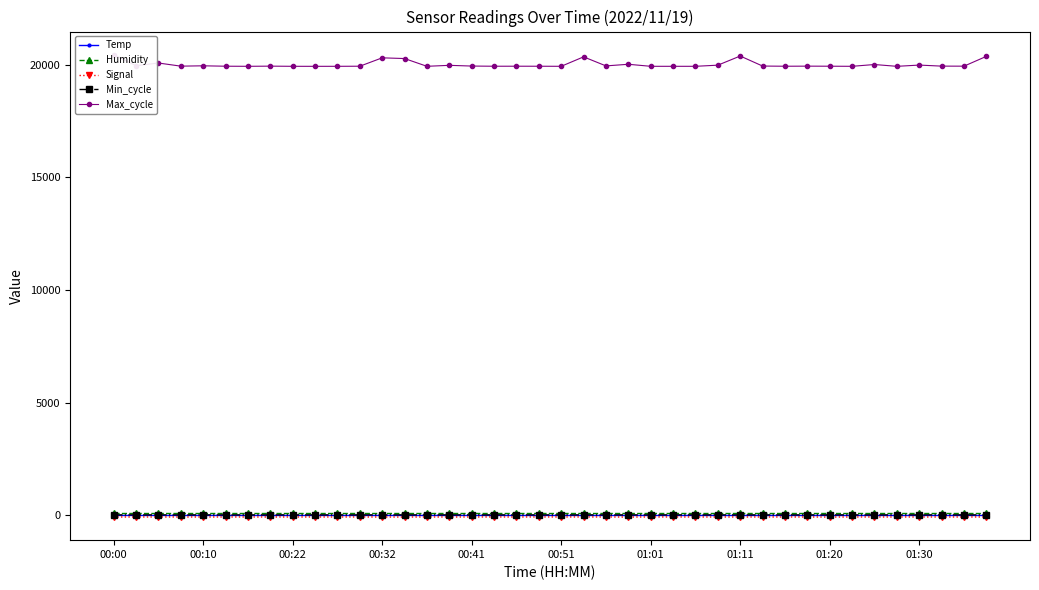

What is the sum of all Max_cycle values?

800121.0